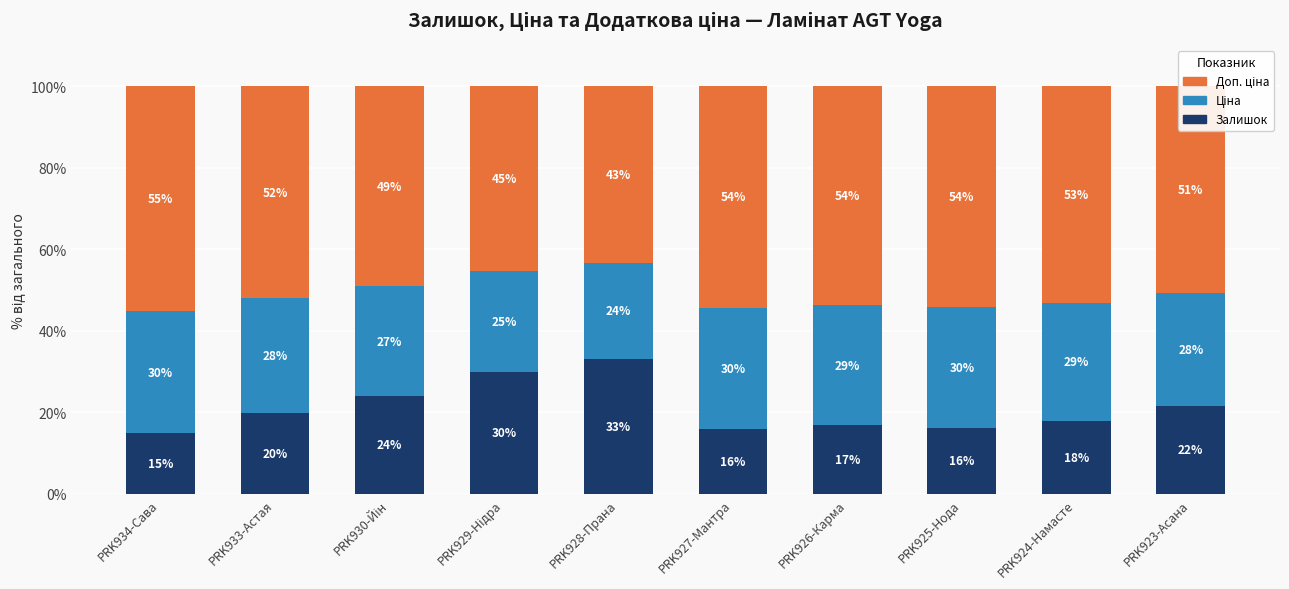

What is the sum of the Залишок values at PRK928-Прана and PRK927-Мантра?

49.0